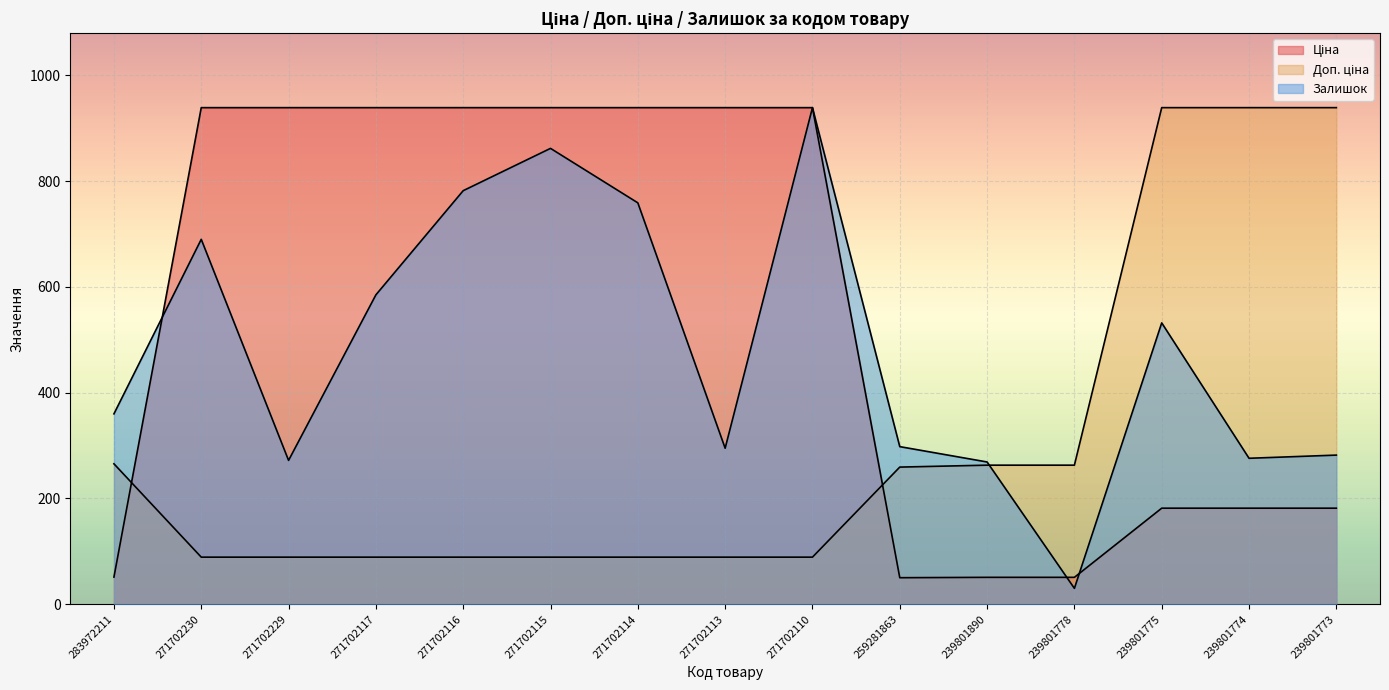

Between 271702116 and 271702230, which is larger?

271702116